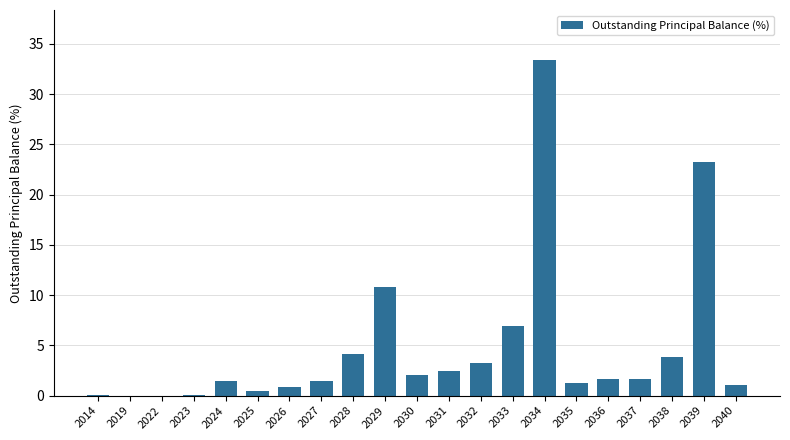

True or false: the data shows 47.9 at 2034.

False